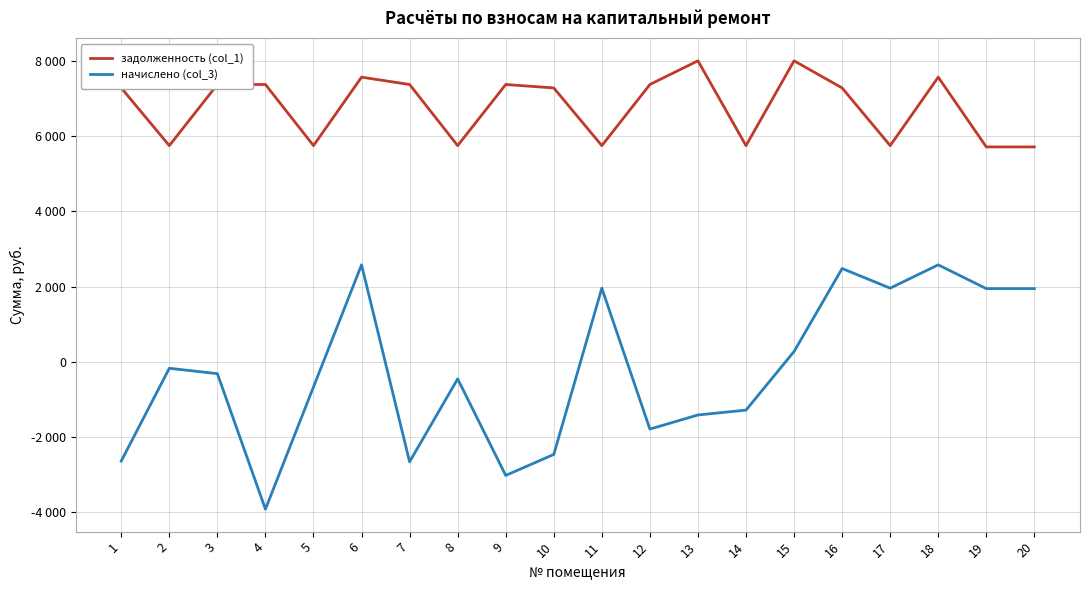

At which category does задолженность (col_1) reach its first local valley?

2